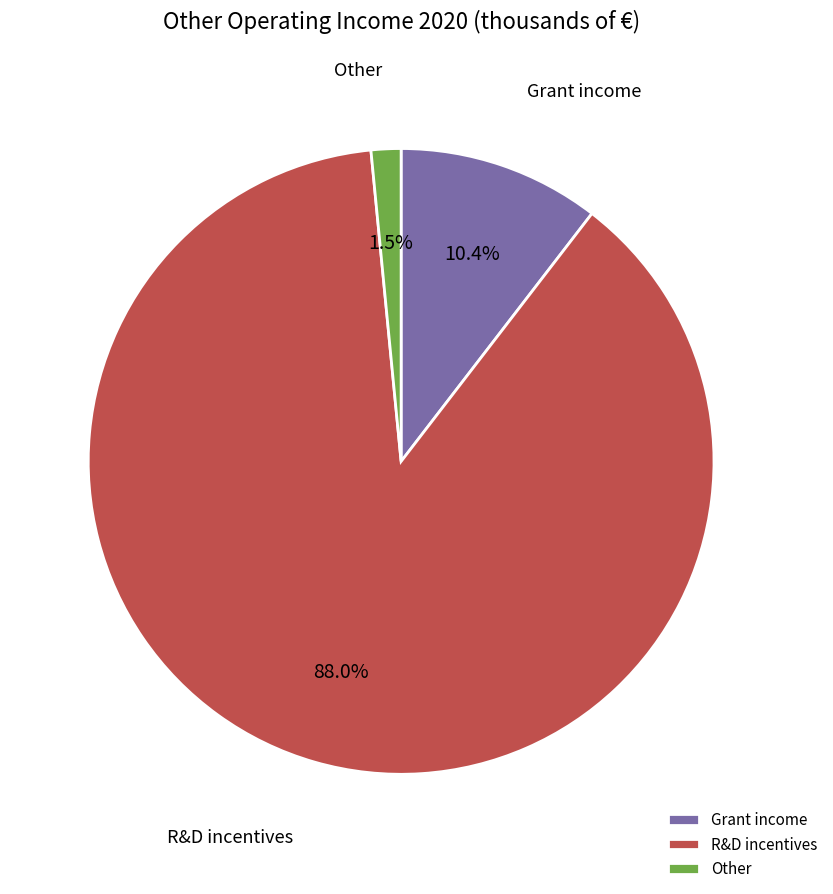

Rank the categories by value from lowest to highest.

Other, Grant income, R&D incentives